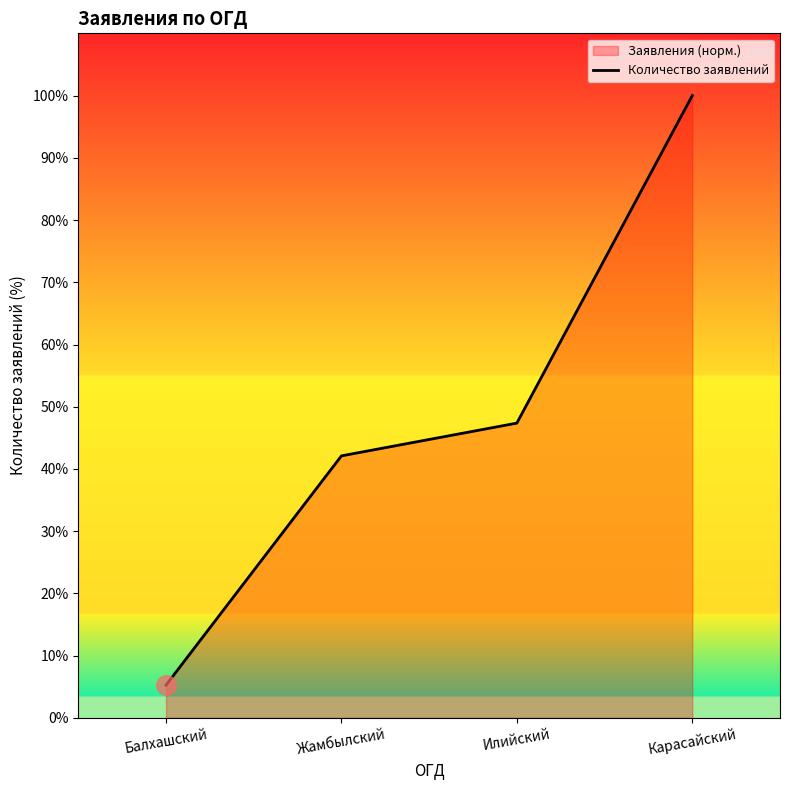

How many values exceed 47?

2